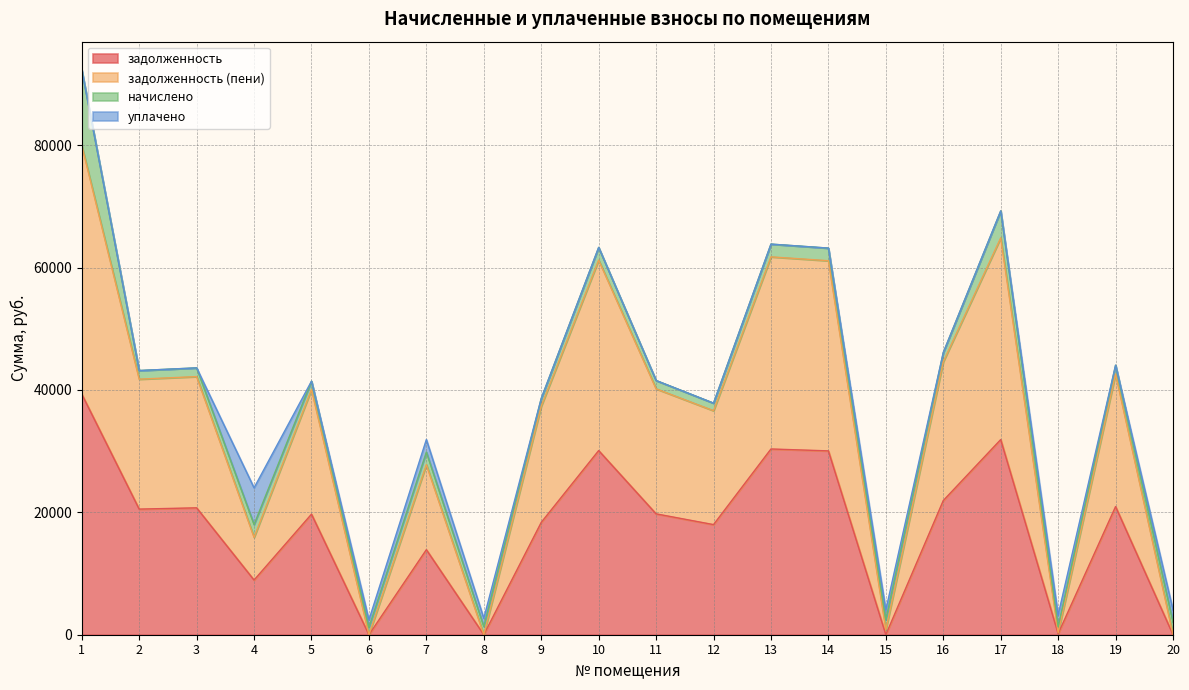

At which label is задолженность closest to 19660?

5